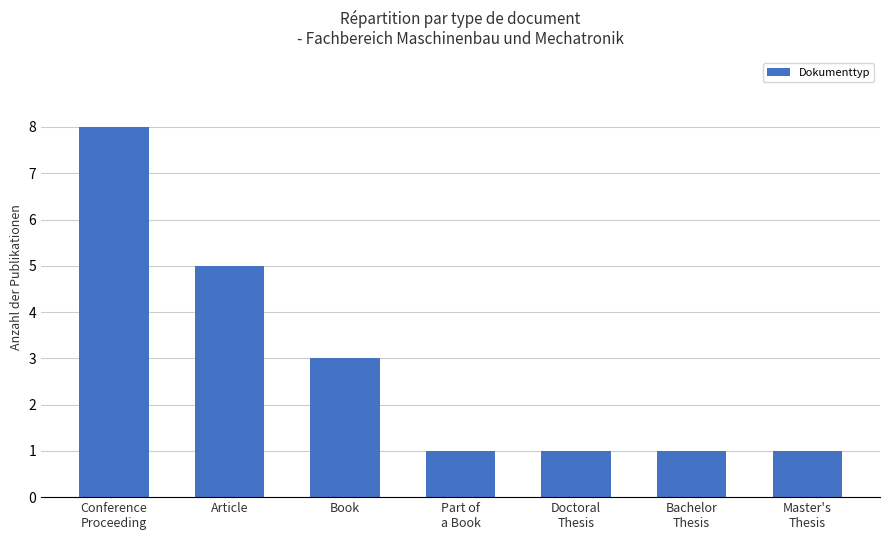

What is the average value?

3